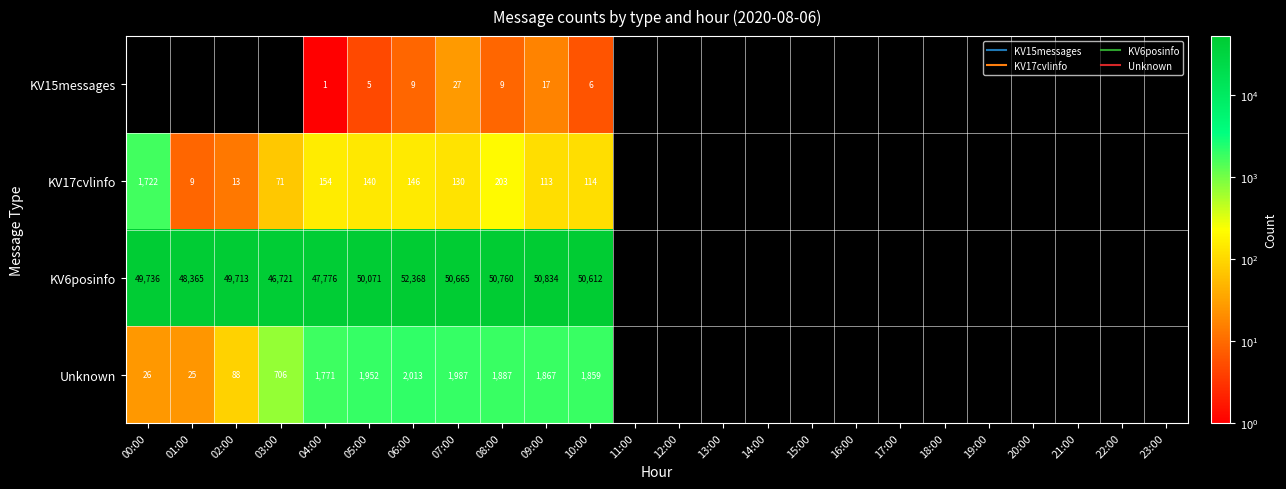

How many positive values does the Unknown series have?

11